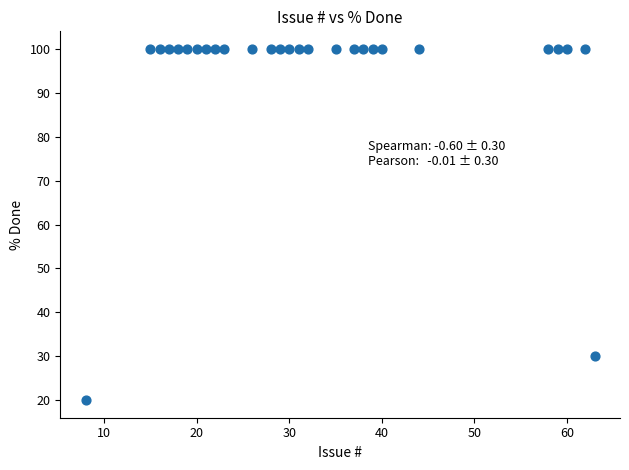

What Y value in the scatter plot is closest to 60?

30